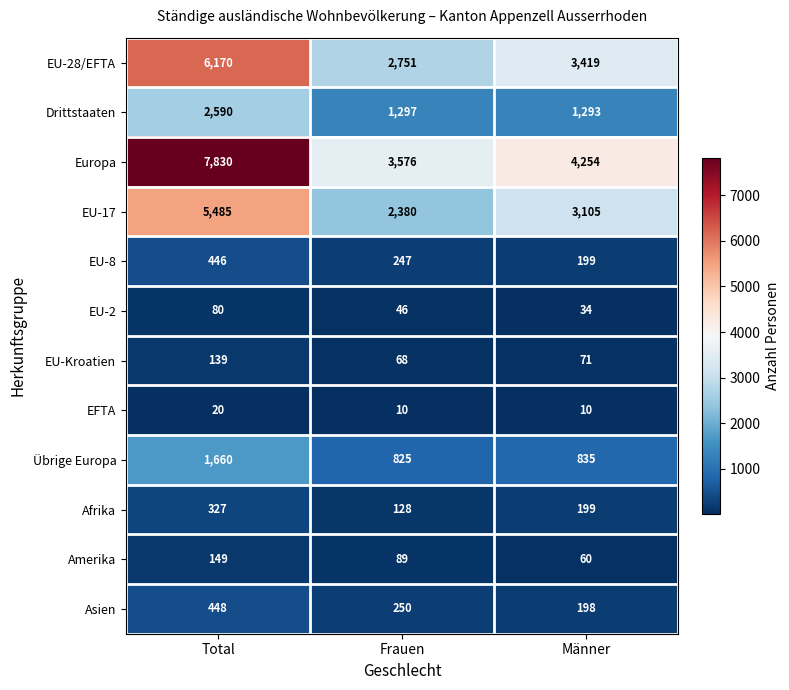

Read the Übrige Europa value at Frauen.

825